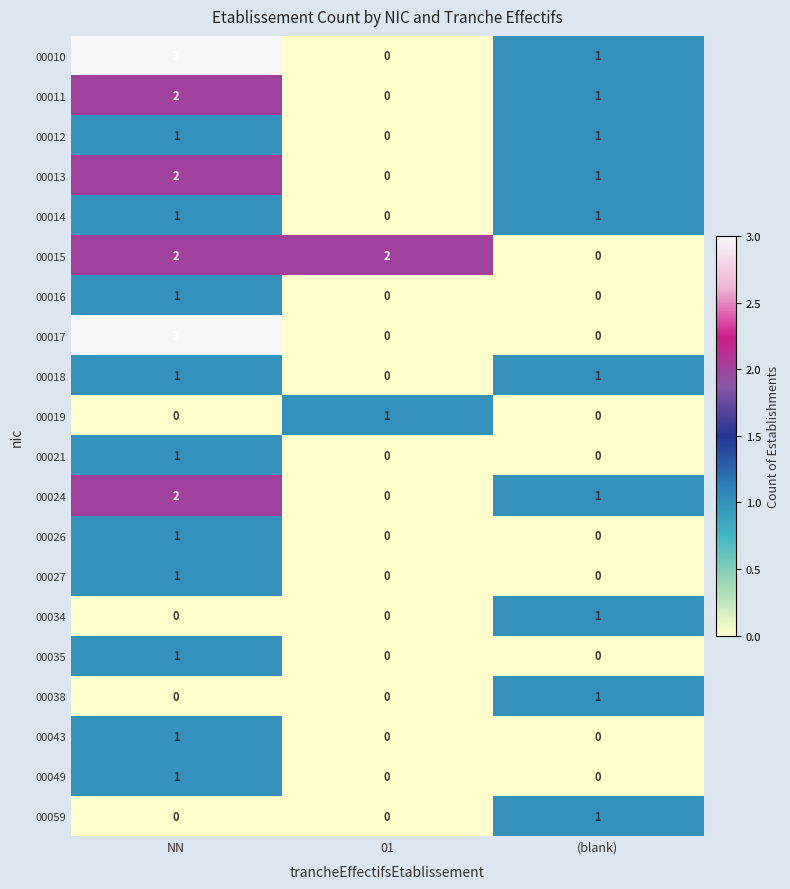

Count the 00043 values in the range 0 to 1.

3